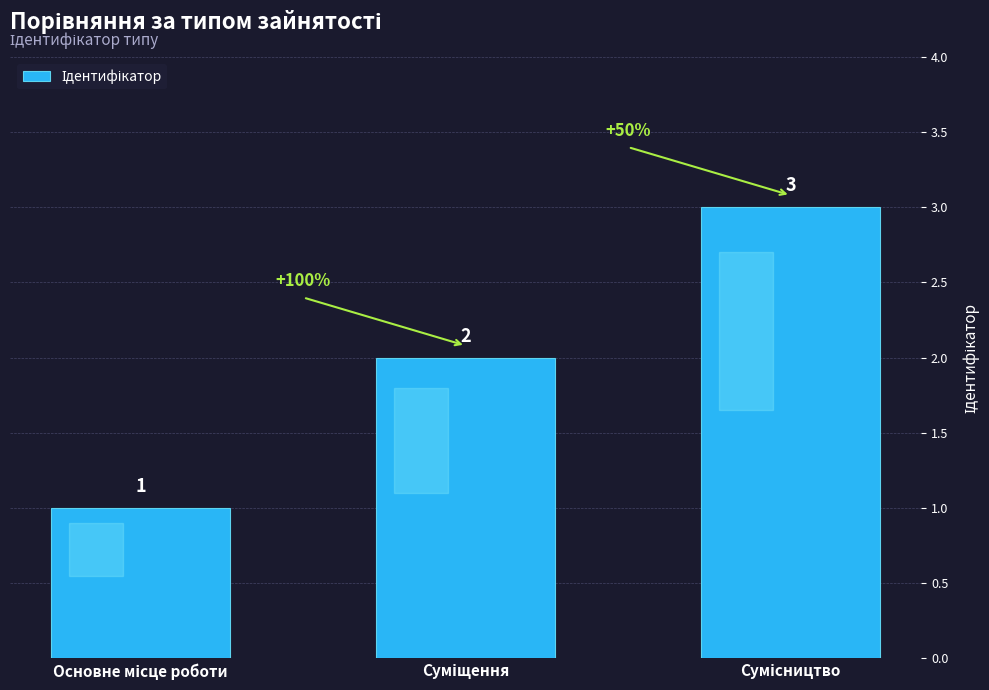

Count the values in the range 1 to 3.

3